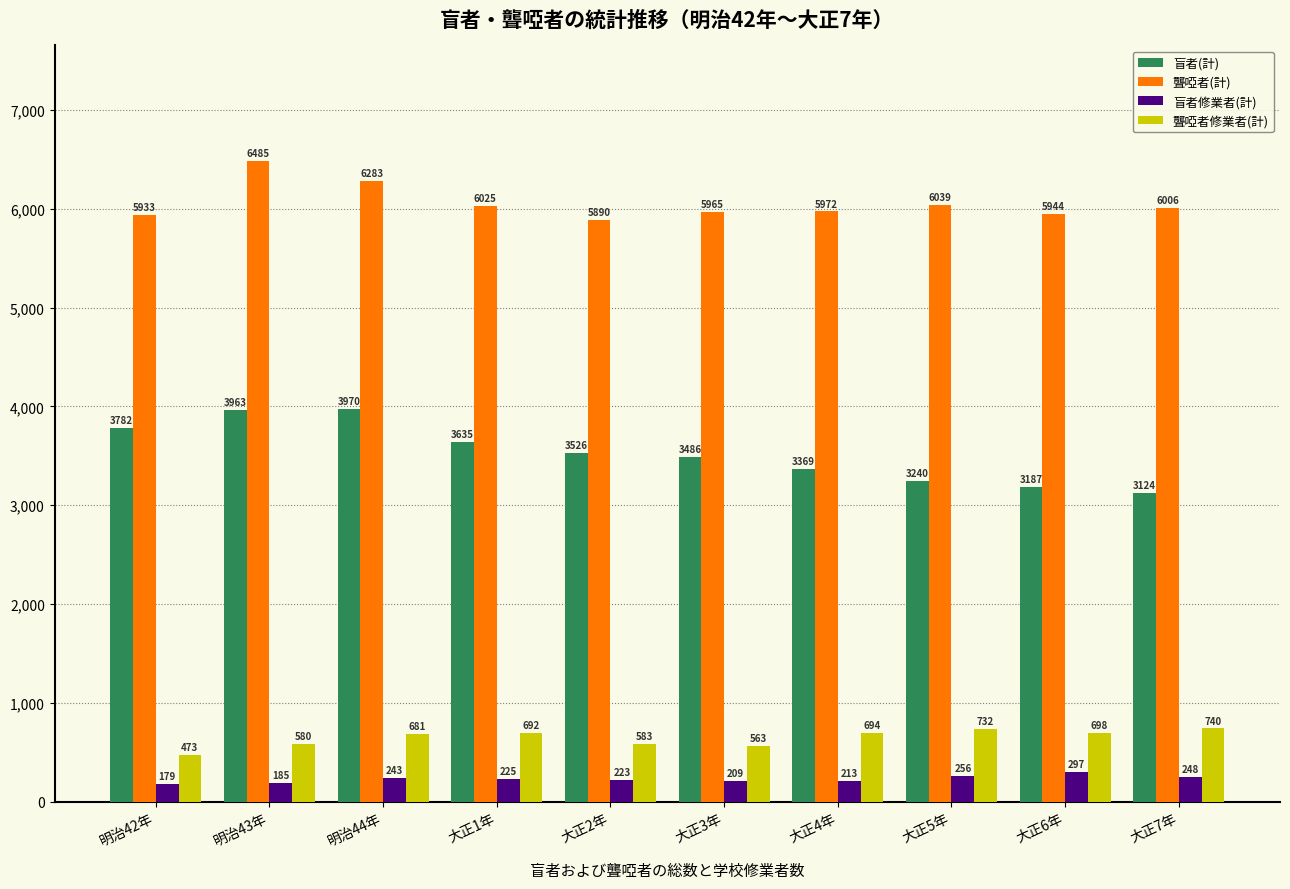

What is the difference between the highest and lowest values at 明治43年?

6300